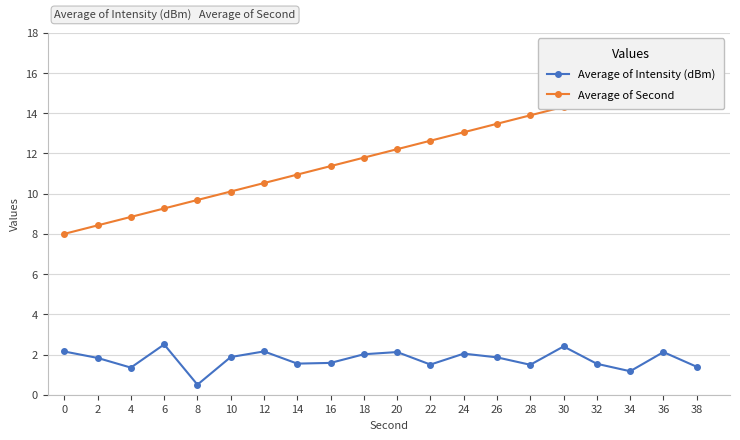

How many lines are shown in the chart?

2